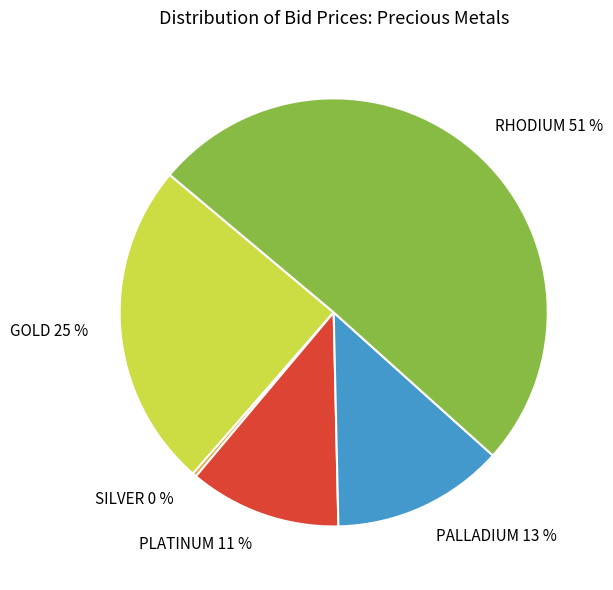

To the nearest percent, what is the combined percentage of RHODIUM 51 % and SILVER 0 %?

51%